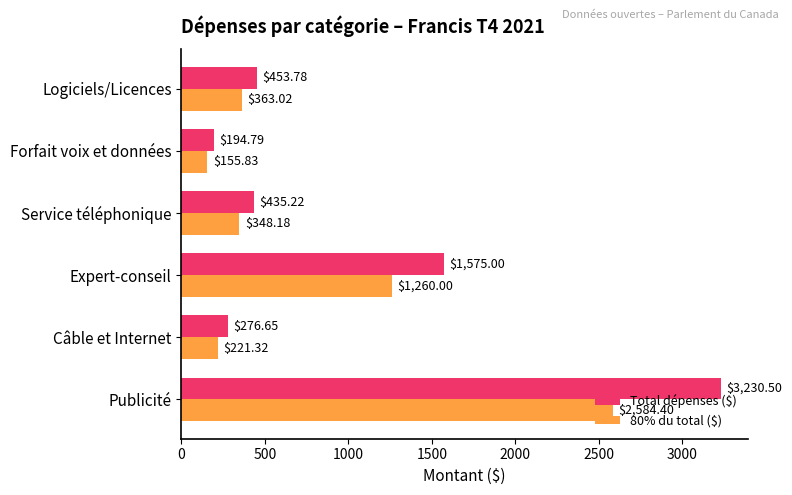

At which label is Total dépenses ($) closest to 1712?

Expert-conseil